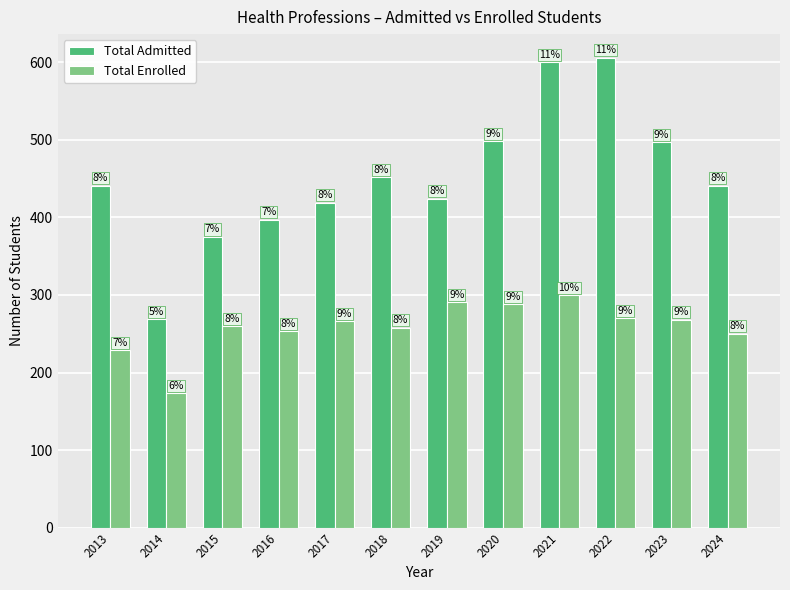

What is the sum of all Total Enrolled values?

3106